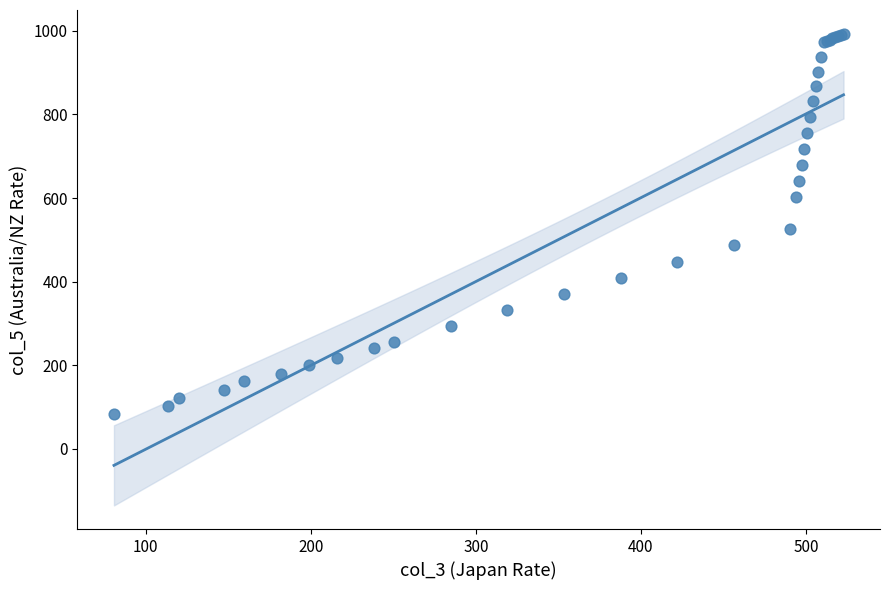

What Y value in the scatter plot is closest to 538?

525.1